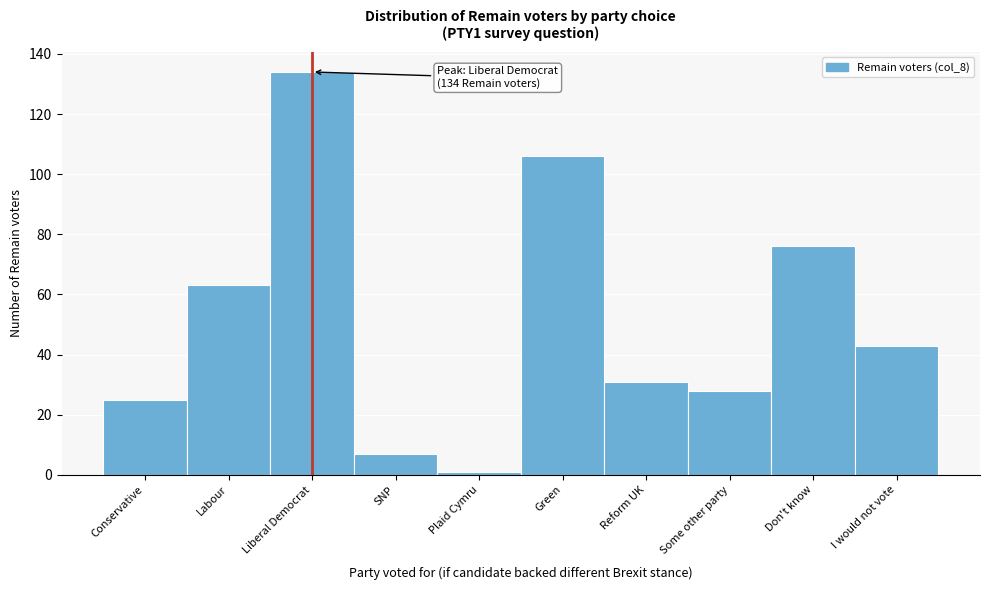

Reading left to right, list all the values displayed in this chart.

Conservative=25	Labour=63	Liberal Democrat=134	SNP=7	Plaid Cymru=1	Green=106	Reform UK=31	Some other party=28	Don't know=76	I would not vote=43